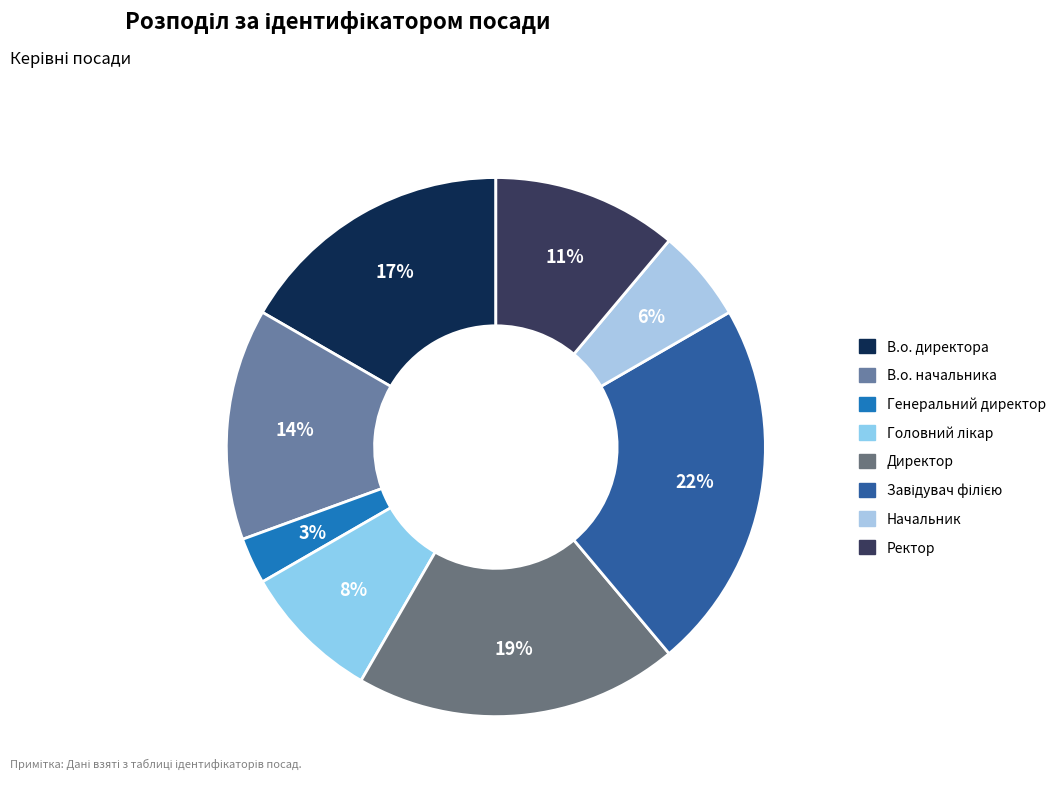

How many segments does this pie chart have?

8